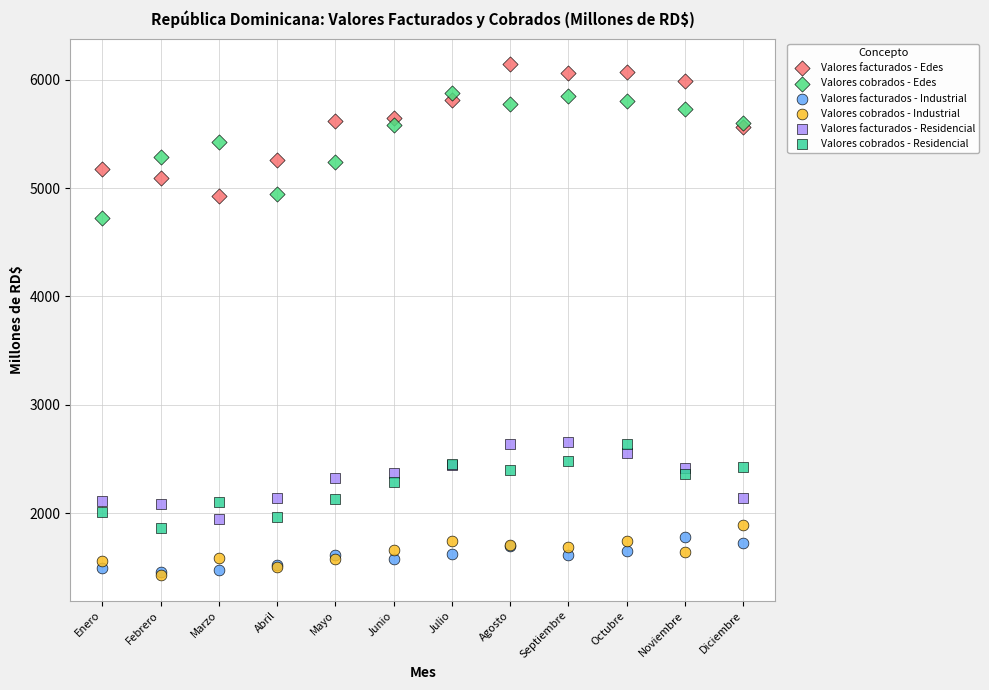

What are all the series names shown in the legend?

Valores facturados - Edes, Valores cobrados - Edes, Valores facturados - Industrial, Valores cobrados - Industrial, Valores facturados - Residencial, Valores cobrados - Residencial